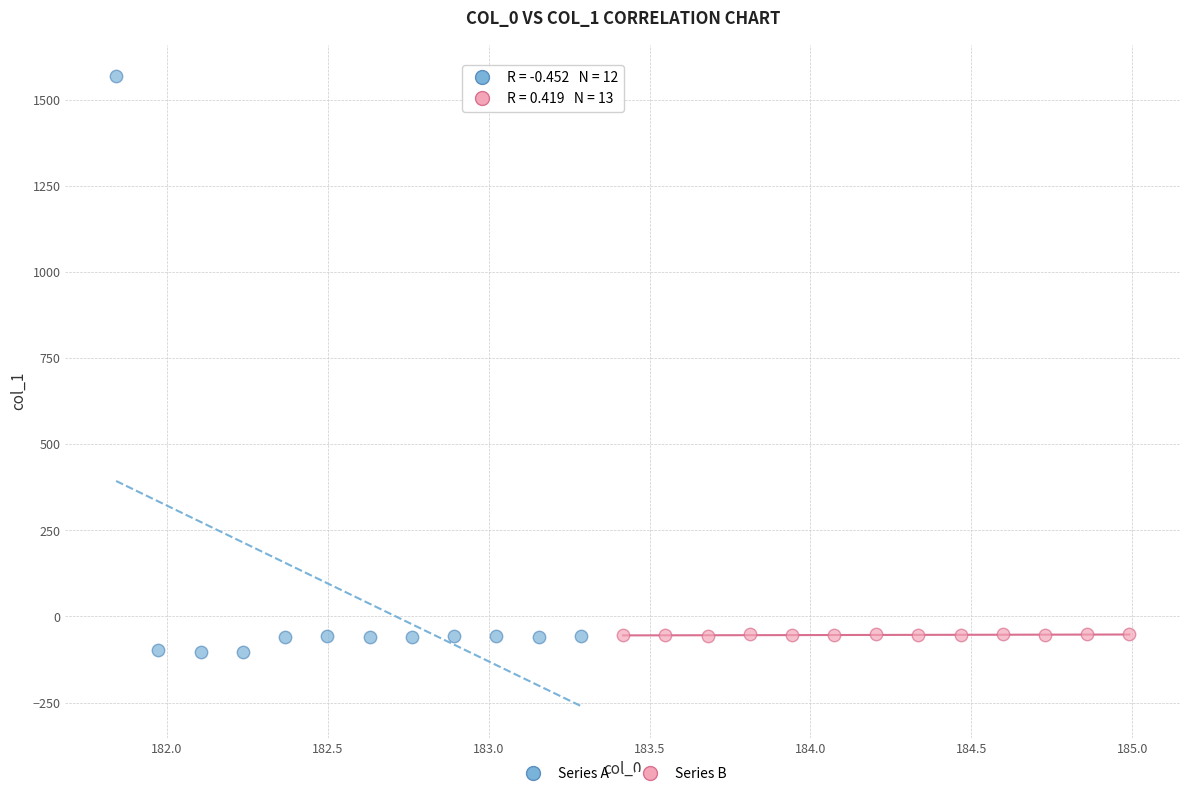

Which series has the largest Y range (max minus min)?

Series A